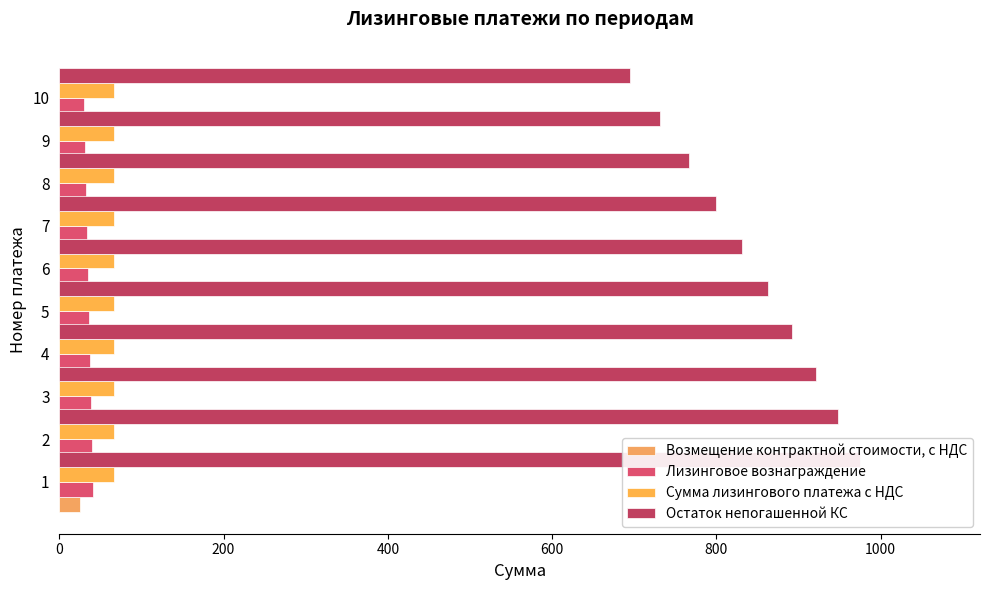

How many groups of bars are there?

10